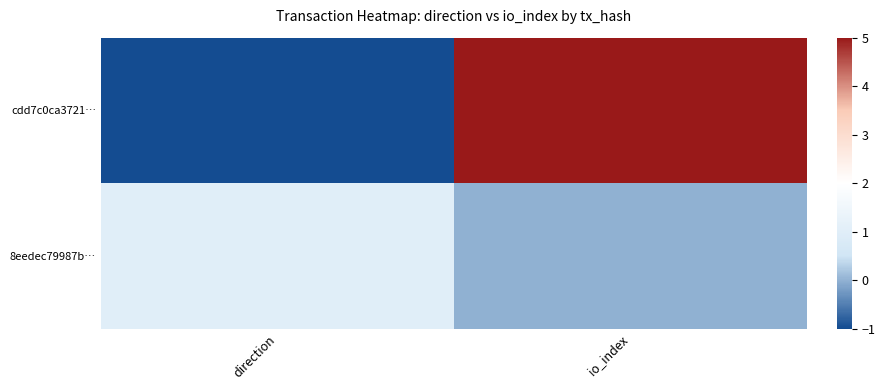

What is the smallest value displayed?

-1